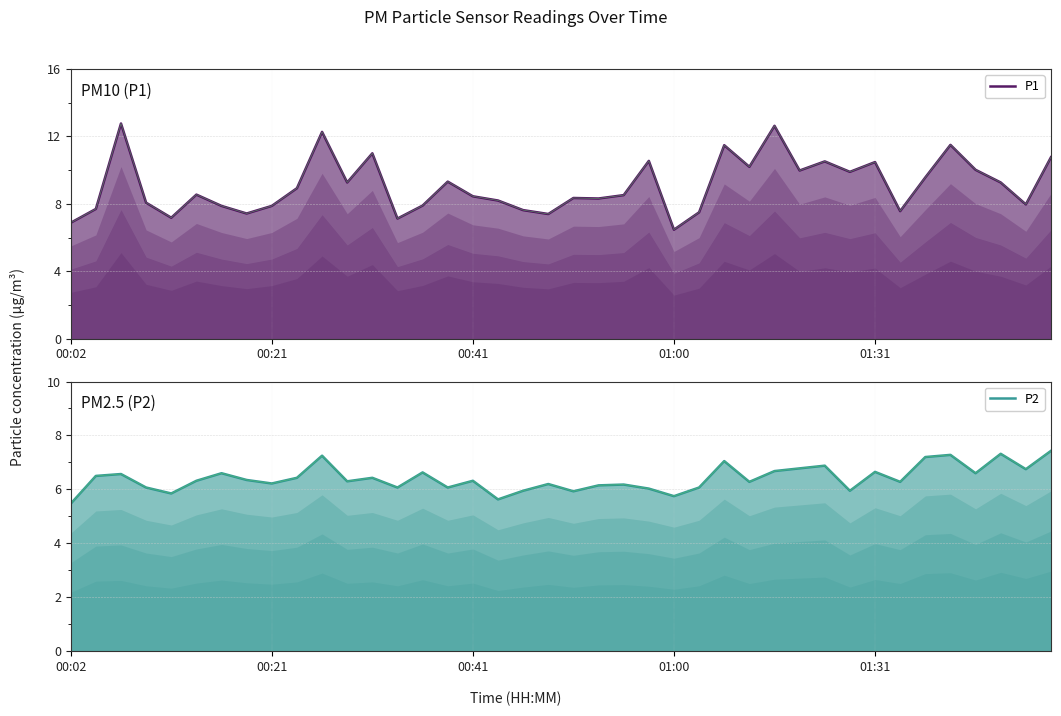

Reading left to right, transcribe all the data shown in this chart.

P1: 6.9	7.7	12.8	8.1	7.2	8.6	7.9	7.4	7.9	8.9	12.3	9.3	11.0	7.1	7.9	9.3	8.4	8.2	7.6	7.4	8.3	8.3	8.5	10.6	6.5	7.5	11.5	10.2	12.6	10.0	10.5	9.9	10.5	7.6	9.6	11.5	10.0	9.3	8.0	10.8
P2: 5.5	6.5	6.6	6.1	5.8	6.3	6.6	6.3	6.2	6.4	7.2	6.3	6.4	6.1	6.6	6.1	6.3	5.6	6.0	6.2	5.9	6.2	6.2	6.0	5.8	6.1	7.0	6.3	6.7	6.8	6.9	6.0	6.7	6.3	7.2	7.3	6.6	7.3	6.8	7.4